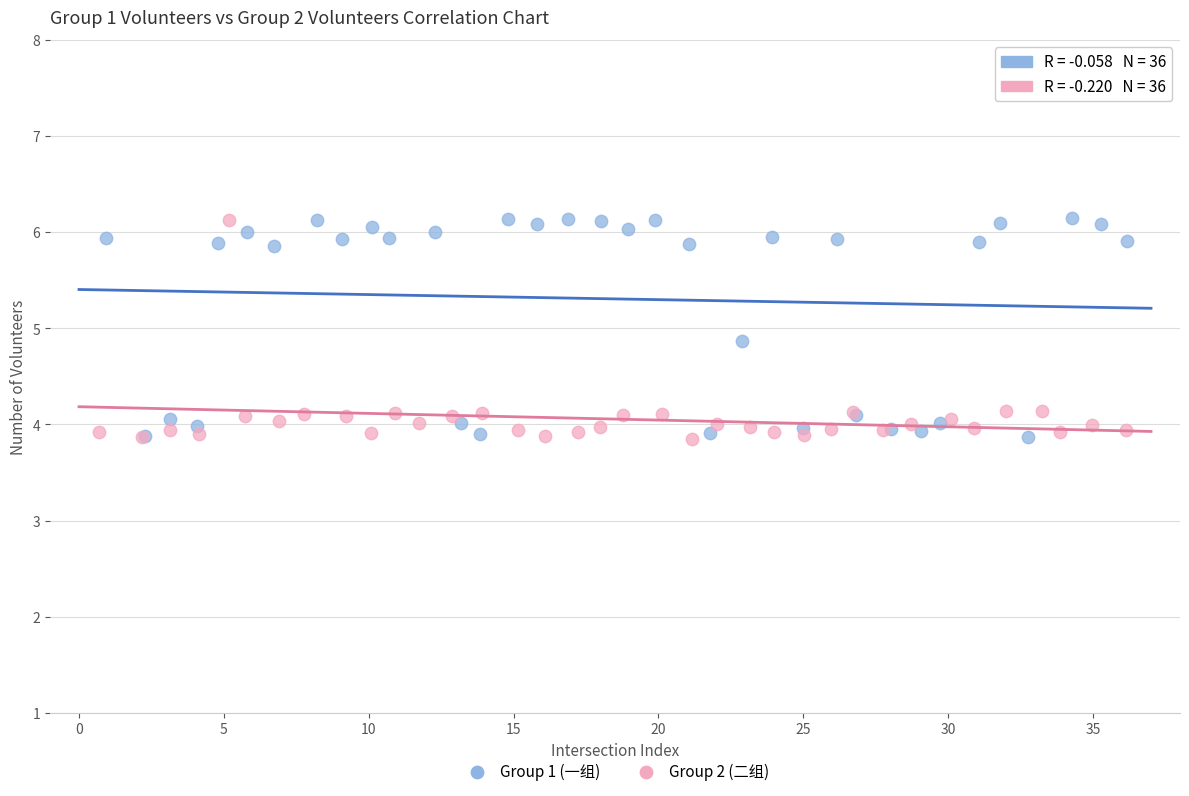

What are all the series names shown in the legend?

Group 1 (一组), Group 2 (二组)